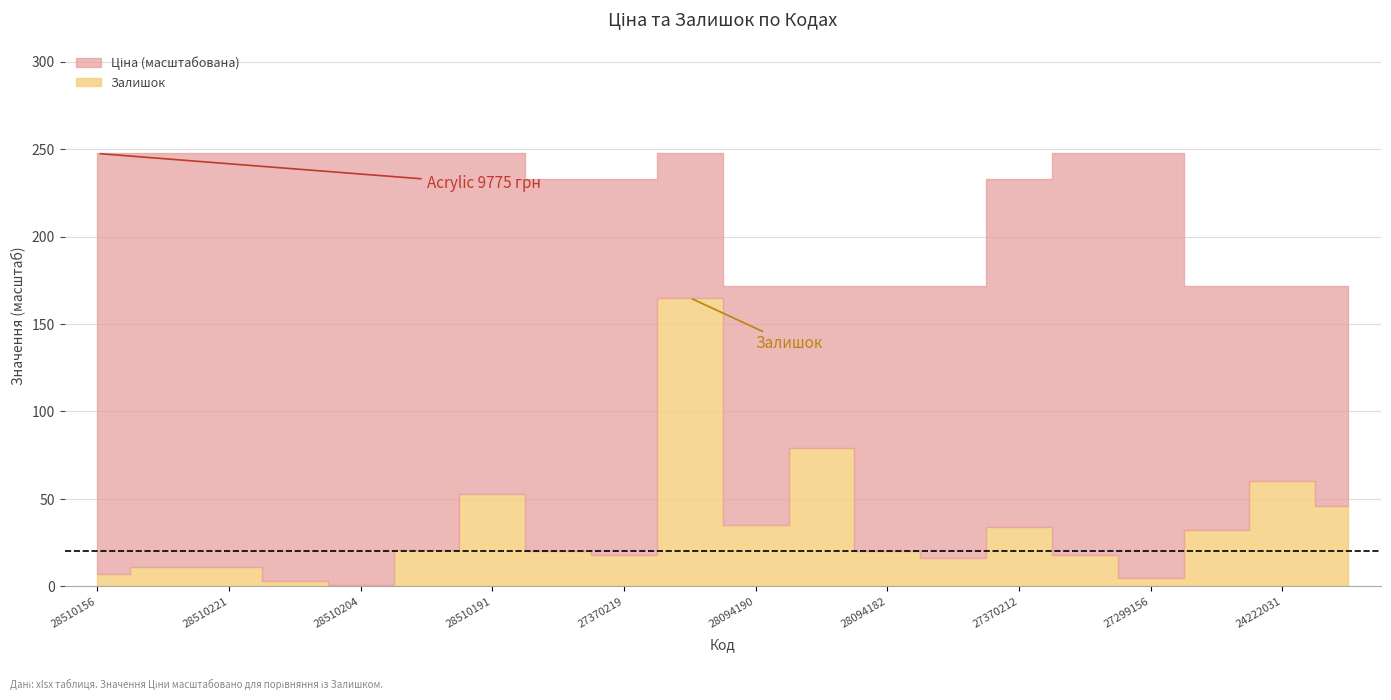

Count the number of categories in the chart.

20